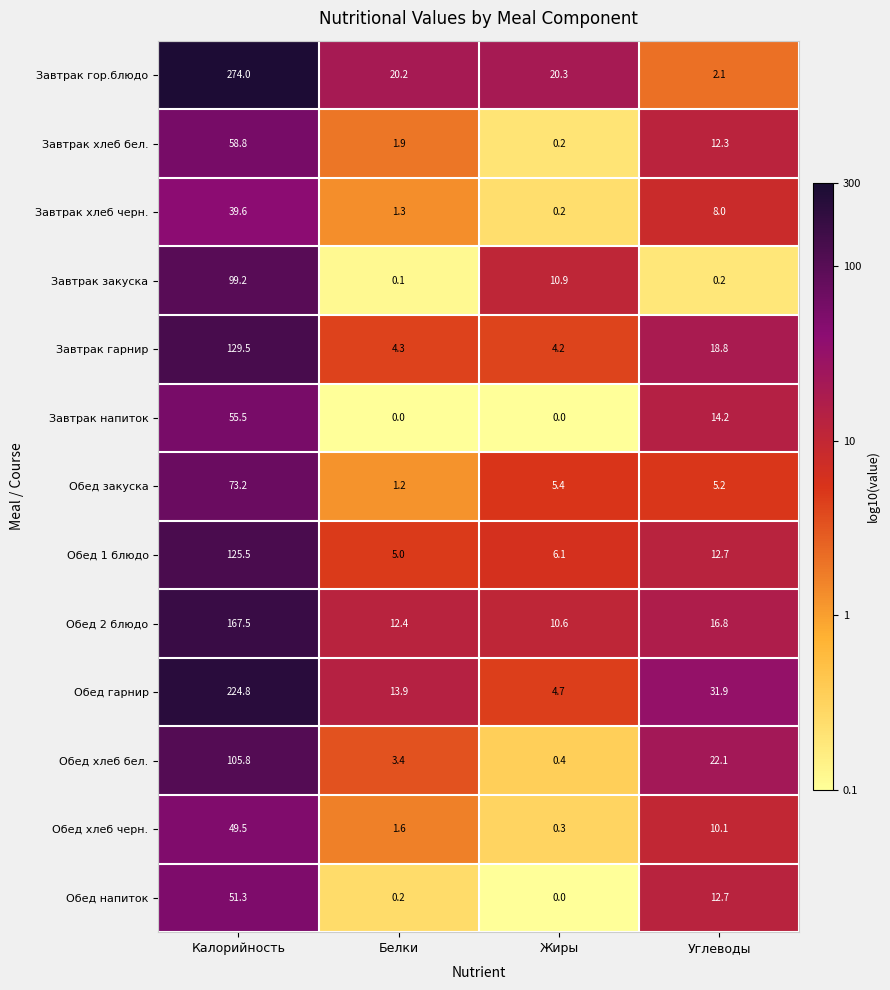

Rank the categories by Обед хлеб бел. value from lowest to highest.

Жиры, Белки, Углеводы, Калорийность